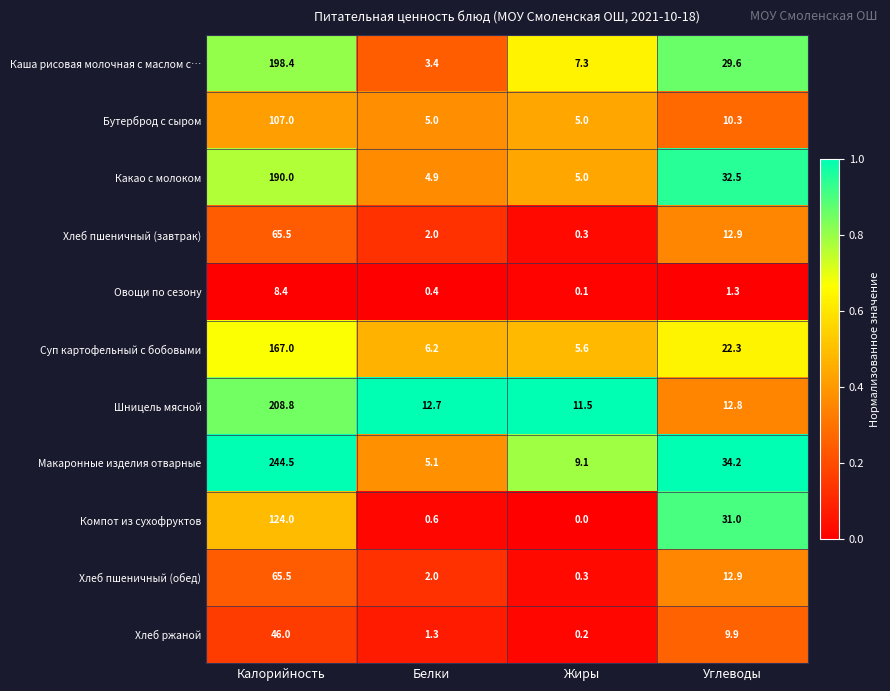

What is the maximum value for Хлеб пшеничный (обед)?

65.5